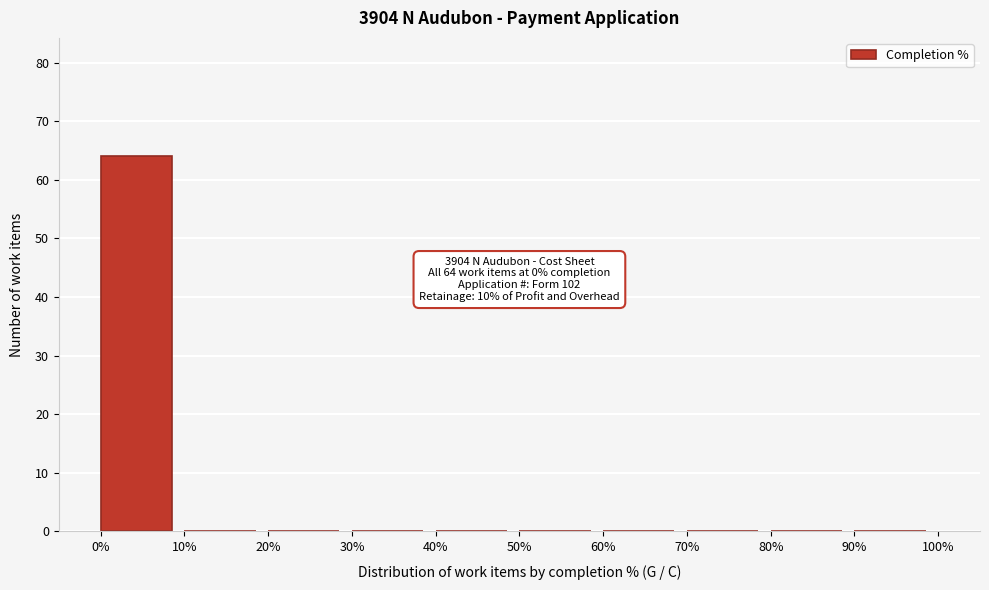

Over which range of the x-axis is the bar tallest?

0% to 10%